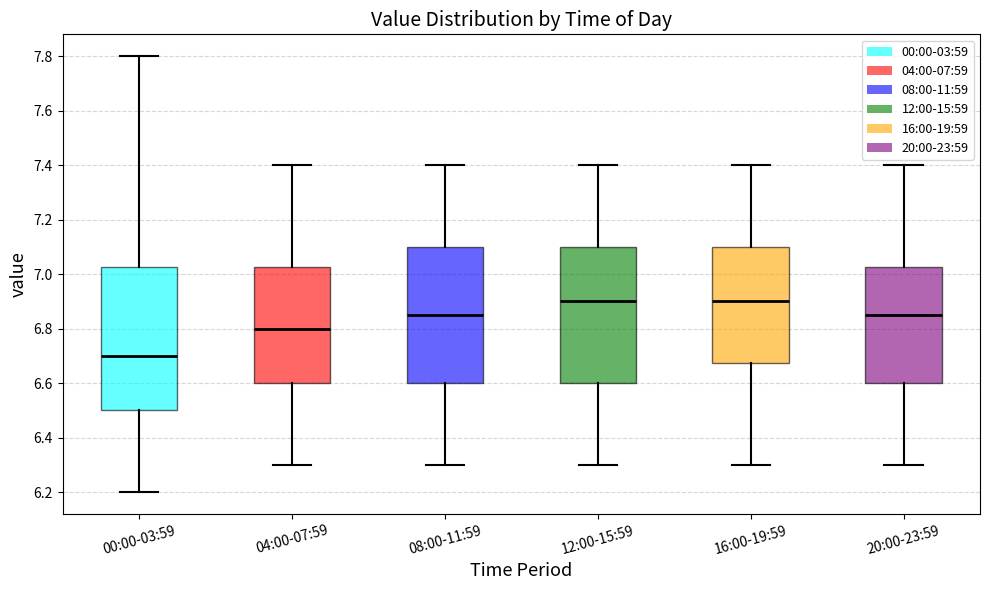

Reading left to right, transcribe this box plot: for each box, give where its median line is, the range the box spans, and where its two whiskers end, as read against the y-axis. The values are not printed on the chart, so give them approximately, as read against the axis.

00:00-03:59: median 6.70, box 6.50 to 7.02, whiskers 6.20 to 7.80
04:00-07:59: median 6.80, box 6.60 to 7.02, whiskers 6.30 to 7.40
08:00-11:59: median 6.86, box 6.60 to 7.10, whiskers 6.30 to 7.40
12:00-15:59: median 6.90, box 6.60 to 7.10, whiskers 6.30 to 7.40
16:00-19:59: median 6.90, box 6.68 to 7.10, whiskers 6.30 to 7.40
20:00-23:59: median 6.86, box 6.60 to 7.02, whiskers 6.30 to 7.40